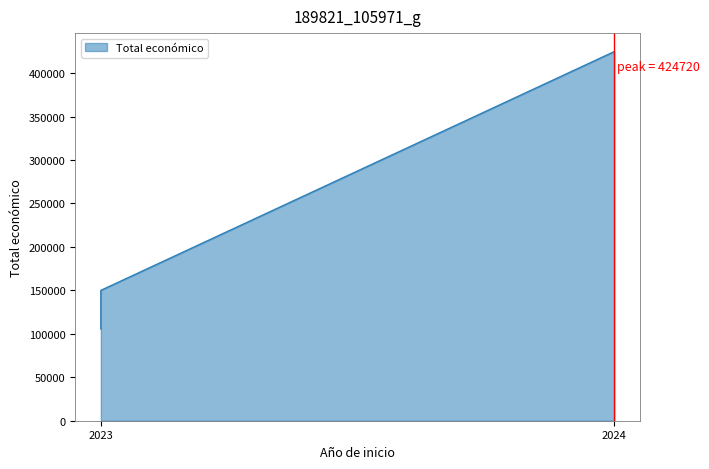

Is it true that the value at 2024 is 715045?

False